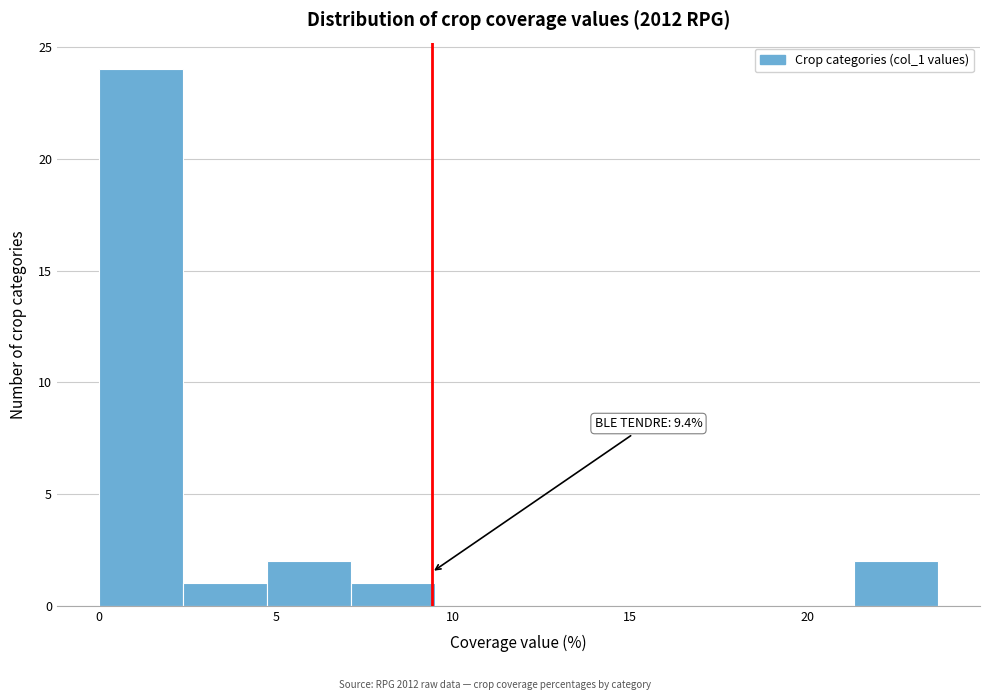

Which range on the x-axis has the tallest bar?

0.0 to 2.5